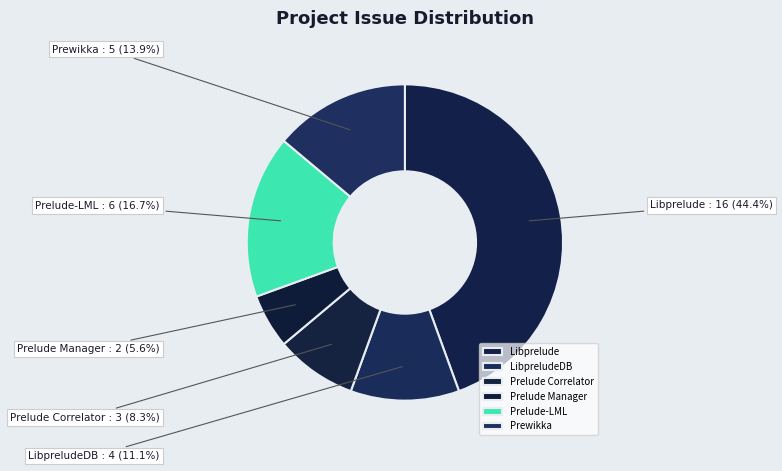

The Libprelude slice represents 56% of the pie. True or false?

False